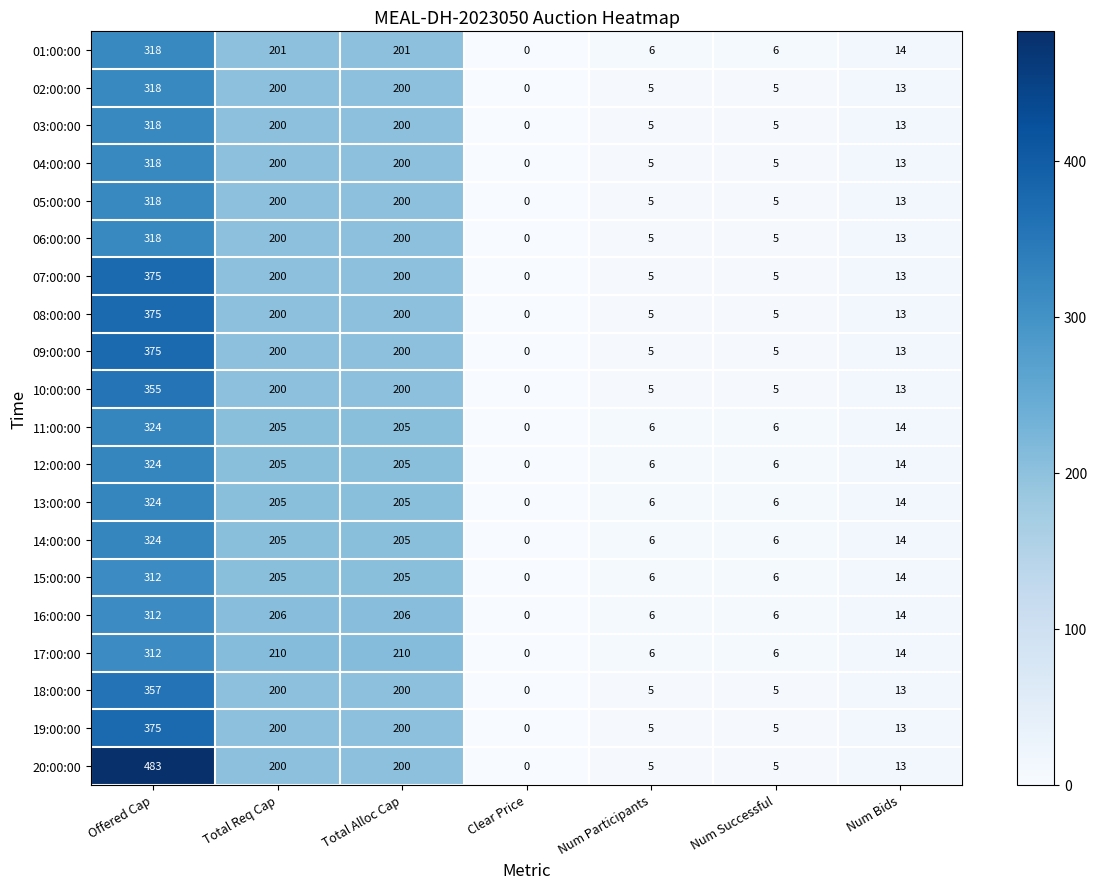

What is the difference between the 05:00:00 values at Num Successful and Num Bids?

8